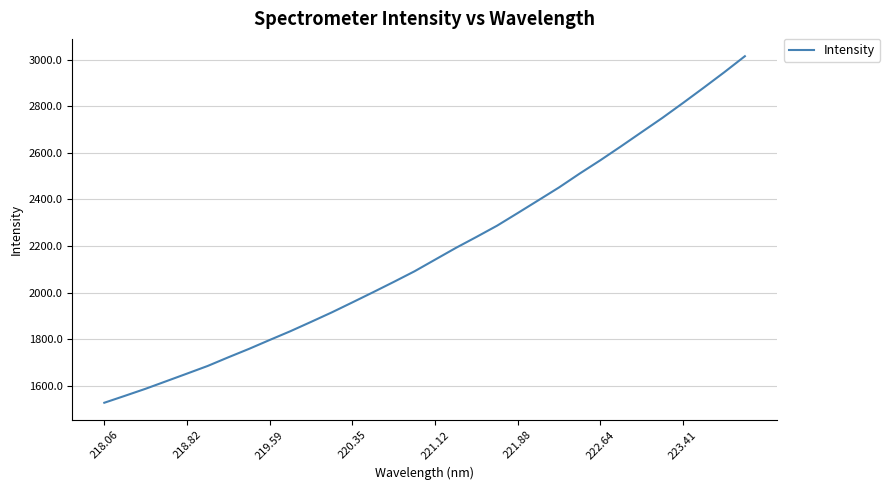

What is the smallest value displayed?

1528.0